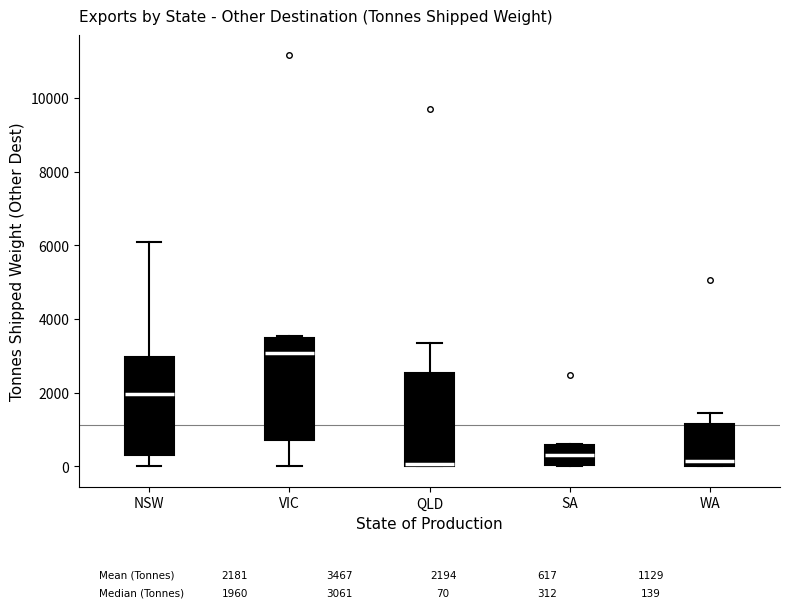

Reading left to right, read every box against the y-axis: the position of its median line, the range the box covers, and the ends of its whiskers. The values are not printed on the chart, so give them approximately, as read against the axis.

NSW: median 2000, box 400 to 3000, whiskers 0 to 6200
VIC: median 3000, box 800 to 3400, whiskers 0 to 3600
QLD: median 0 (just above the box's lower edge), box 0 to 2600, whiskers 0 to 3400
SA: median 400, box 0 to 600, whiskers 0 to 600
WA: median 200, box 0 to 1200, whiskers 0 to 1400